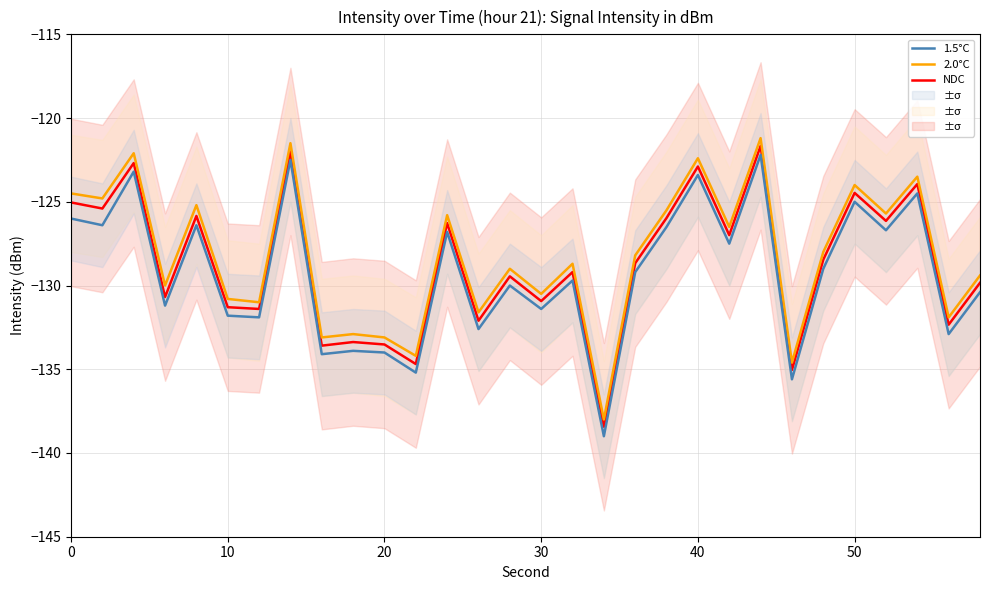

Count the number of data series in this chart.

3